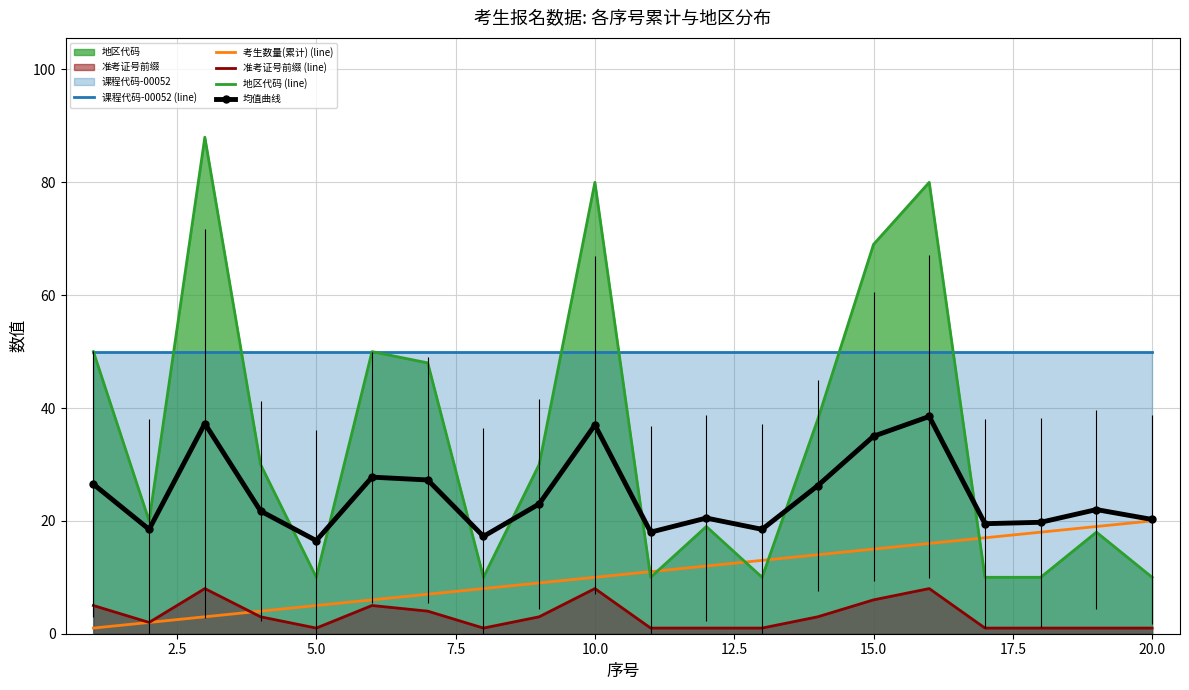

Reading left to right, what are all the values shown in this chart?

课程代码-00052 (line): 50.0	50.0	50.0	50.0	50.0	50.0	50.0	50.0	50.0	50.0	50.0	50.0	50.0	50.0	50.0	50.0	50.0	50.0	50.0	50.0
考生数量(累计) (line): 1.0	2.0	3.0	4.0	5.0	6.0	7.0	8.0	9.0	10.0	11.0	12.0	13.0	14.0	15.0	16.0	17.0	18.0	19.0	20.0
准考证号前缀 (line): 5.0	2.0	8.0	3.0	1.0	5.0	4.0	1.0	3.0	8.0	1.0	1.0	1.0	3.0	6.0	8.0	1.0	1.0	1.0	1.0
地区代码 (line): 50.0	20.0	88.0	30.0	10.0	50.0	48.0	10.0	30.0	80.0	10.0	19.0	10.0	38.0	69.0	80.0	10.0	10.0	18.0	10.0
均值曲线: 26.5	18.5	37.2	21.8	16.5	27.8	27.2	17.2	23.0	37.0	18.0	20.5	18.5	26.2	35.0	38.5	19.5	19.8	22.0	20.2